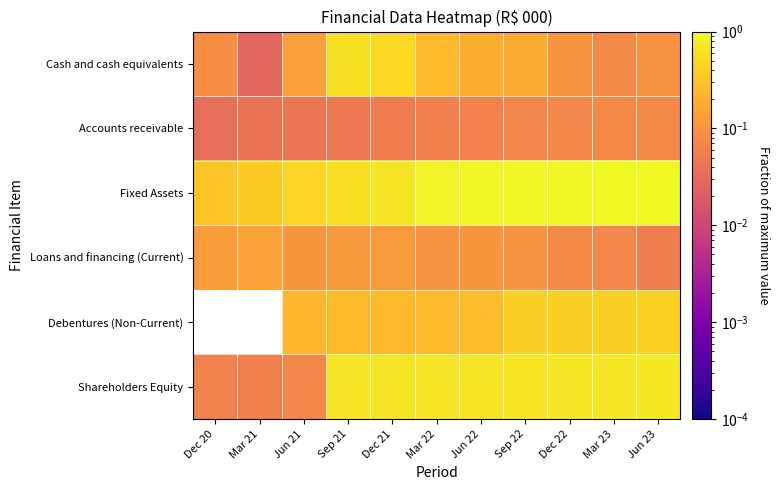

Reading right to left, what are all the values shown in this chart?

Cash and cash equivalents: Jun 23=0.1	Mar 23=0.1	Dec 22=0.1	Sep 22=0.2	Jun 22=0.2	Mar 22=0.2	Dec 21=0.5	Sep 21=0.6	Jun 21=0.1	Mar 21=0.0	Dec 20=0.1
Accounts receivable: Jun 23=0.1	Mar 23=0.1	Dec 22=0.1	Sep 22=0.1	Jun 22=0.1	Mar 22=0.1	Dec 21=0.1	Sep 21=0.0	Jun 21=0.0	Mar 21=0.0	Dec 20=0.0
Fixed Assets: Jun 23=1.0	Mar 23=1.0	Dec 22=1.0	Sep 22=0.9	Jun 22=0.9	Mar 22=0.9	Dec 21=0.7	Sep 21=0.6	Jun 21=0.5	Mar 21=0.4	Dec 20=0.3
Loans and financing (Current): Jun 23=0.1	Mar 23=0.1	Dec 22=0.1	Sep 22=0.1	Jun 22=0.1	Mar 22=0.1	Dec 21=0.1	Sep 21=0.1	Jun 21=0.1	Mar 21=0.1	Dec 20=0.1
Debentures (Non-Current): Jun 23=0.4	Mar 23=0.4	Dec 22=0.4	Sep 22=0.4	Jun 22=0.3	Mar 22=0.3	Dec 21=0.2	Sep 21=0.2	Jun 21=0.2	Mar 21=0.0	Dec 20=0.0
Shareholders Equity: Jun 23=0.7	Mar 23=0.7	Dec 22=0.7	Sep 22=0.7	Jun 22=0.7	Mar 22=0.7	Dec 21=0.7	Sep 21=0.7	Jun 21=0.1	Mar 21=0.1	Dec 20=0.1